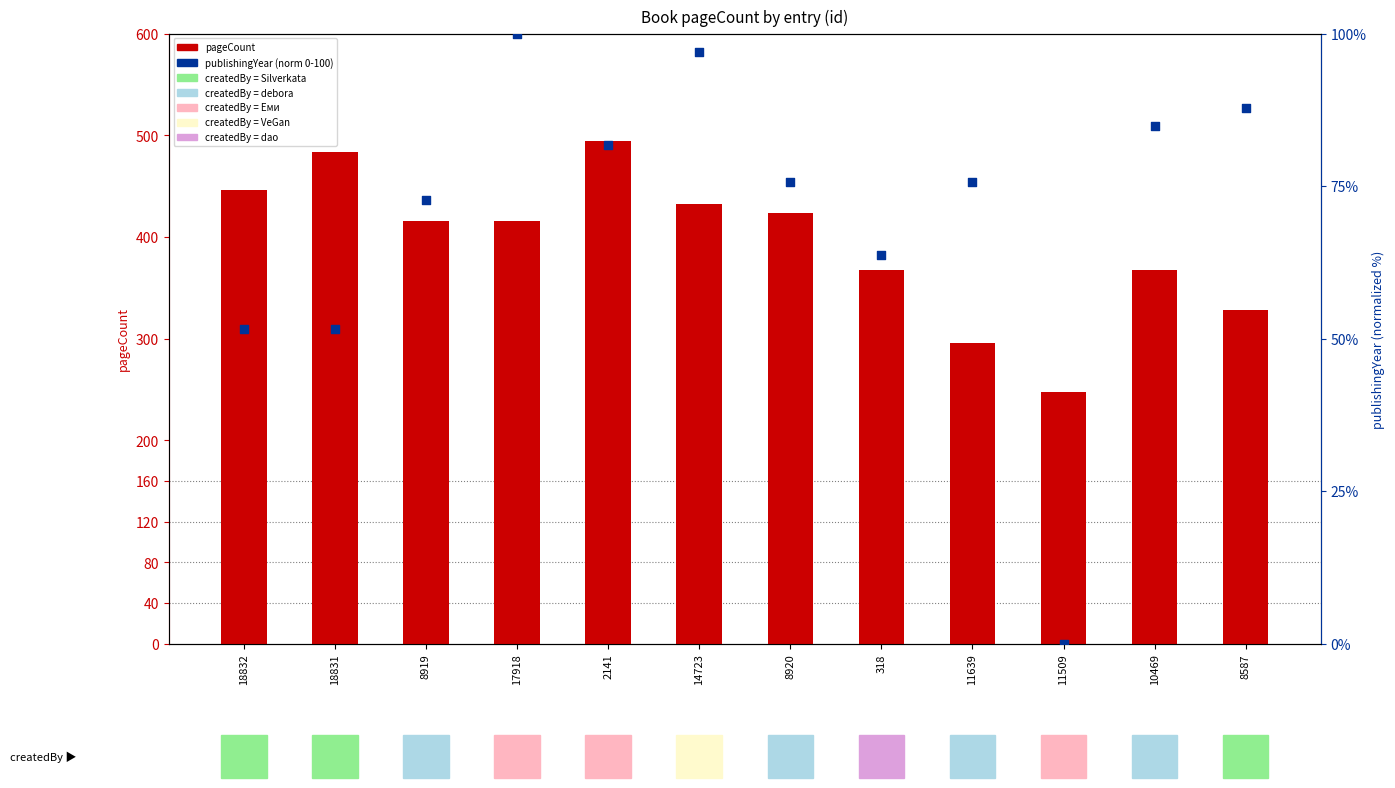

What is the total value across all series at 17918?

516.0